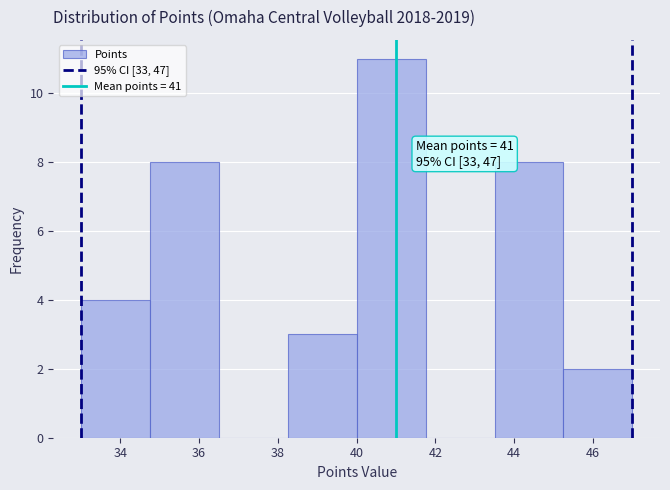

Over which range of the x-axis is the bar tallest?

40.00 to 41.75